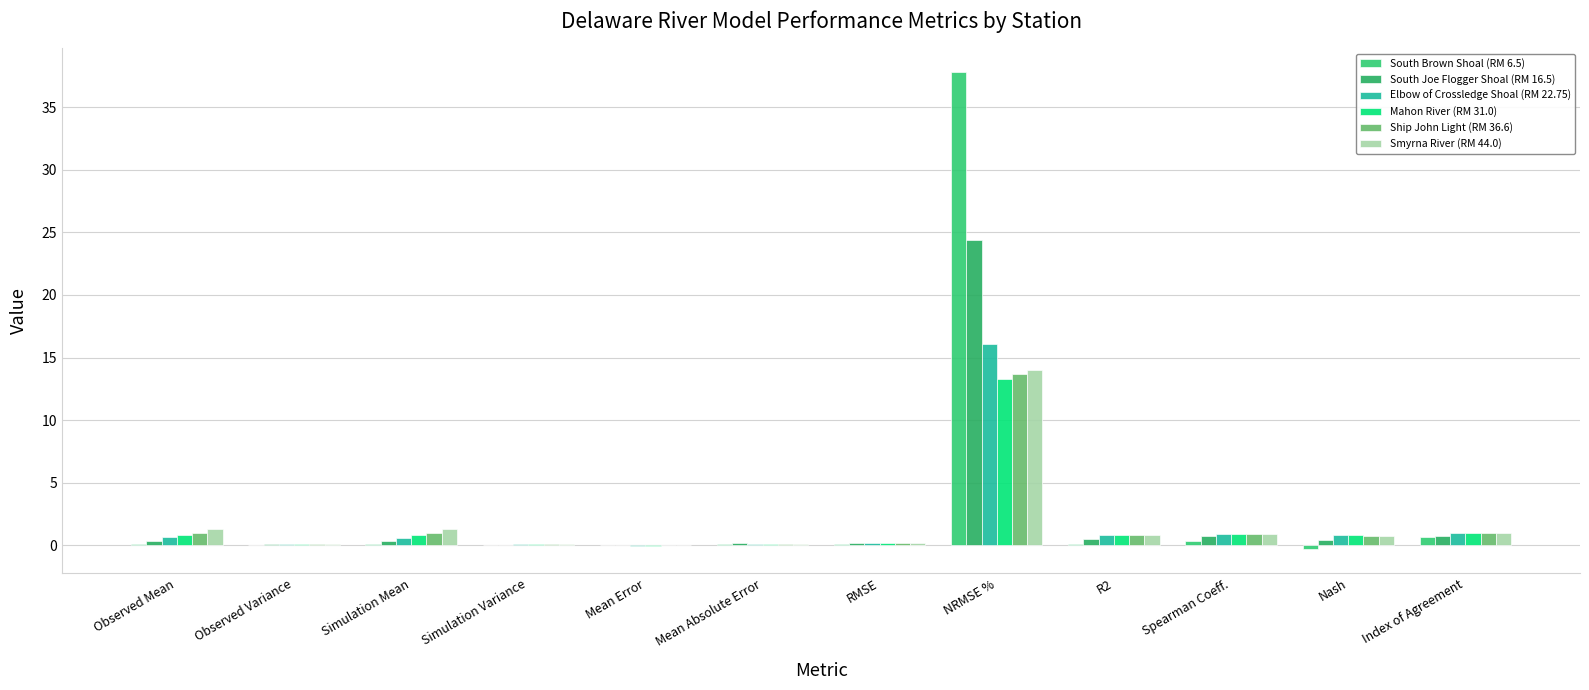

What is the sum of all Mahon River (RM 31.0) values?

18.7